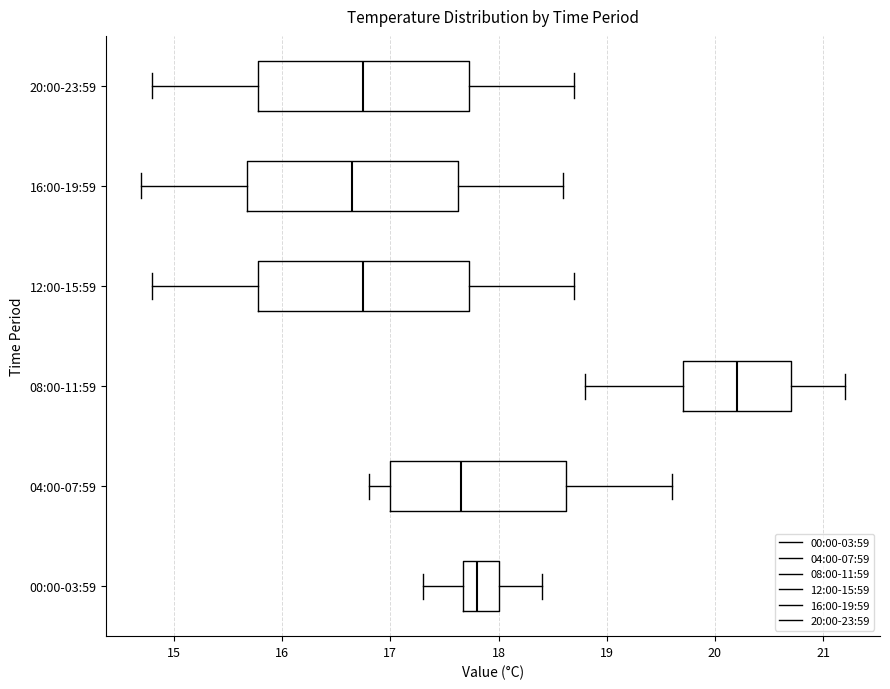

Where is the left edge of the box for 08:00-11:59 on the x-axis? The values are not printed on the chart, so give them approximately, as read against the axis.

19.7